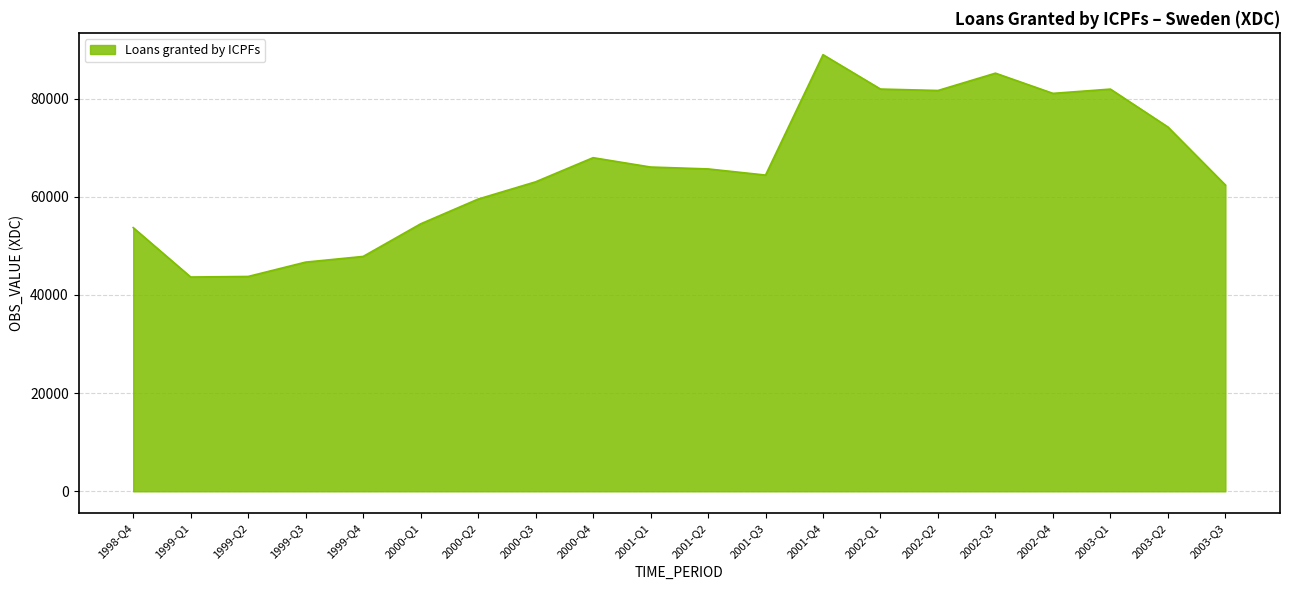

True or false: the data has more than 2 interior local peaks.

True